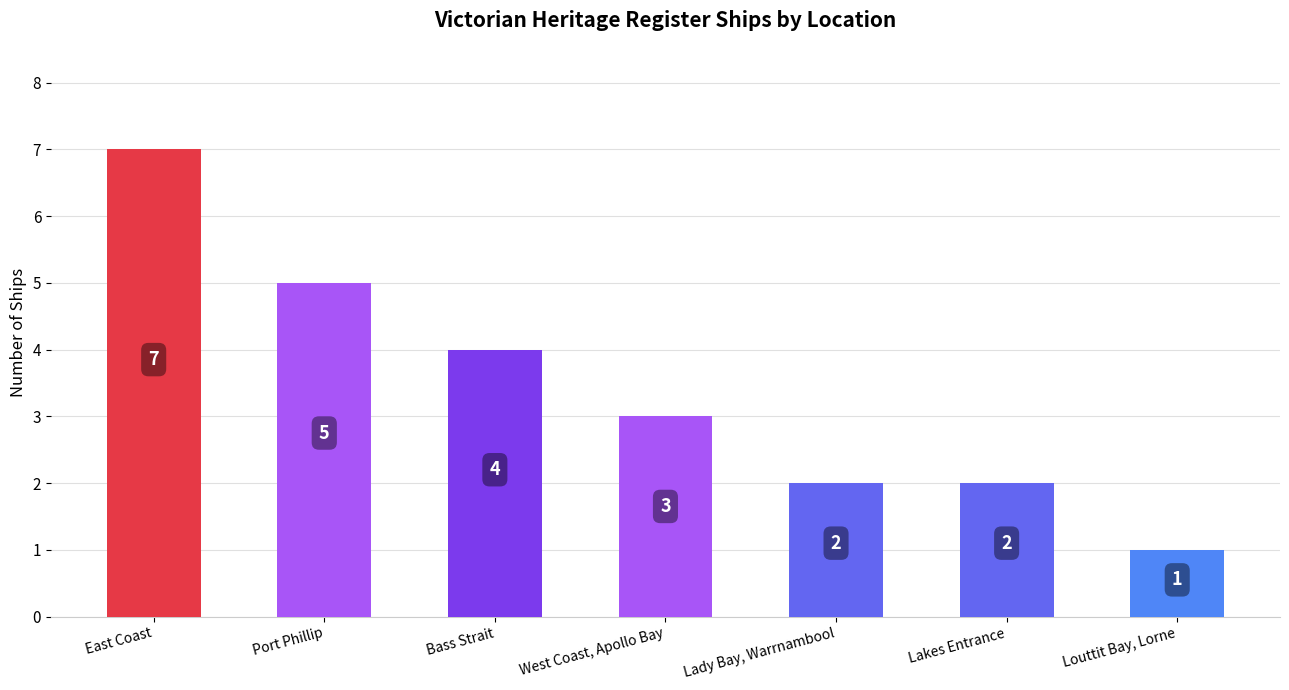

How many values are between 2 and 5?

5